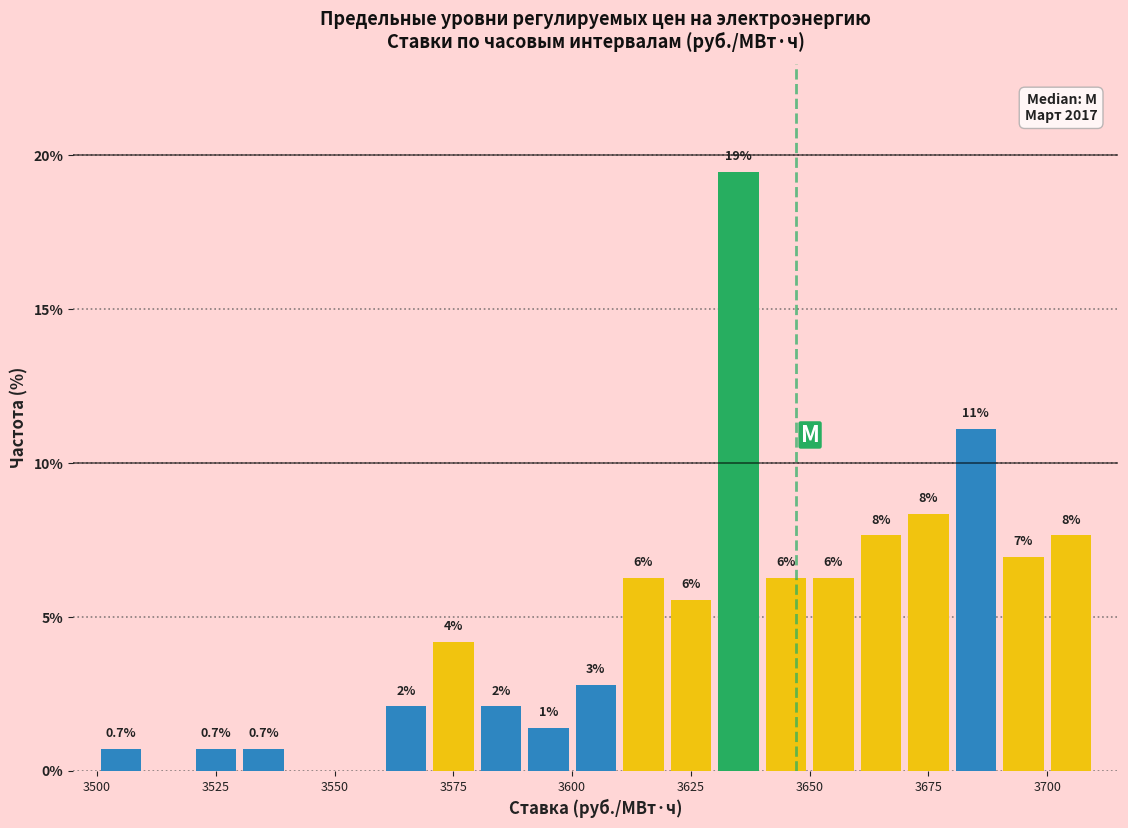

Read against the x-axis, roughly where is the centre of the tallest bar?

3635